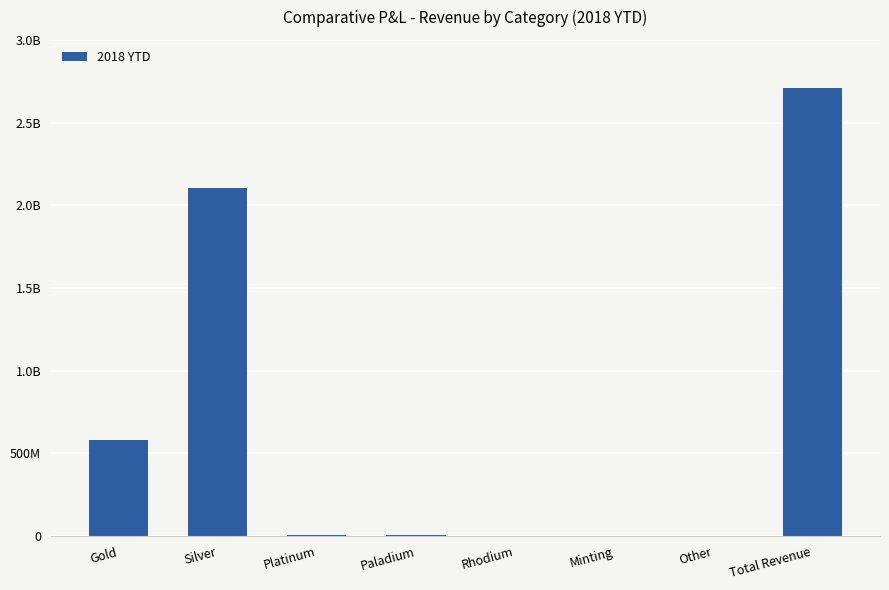

Is it true that the value at Platinum is 5611938.0?

False